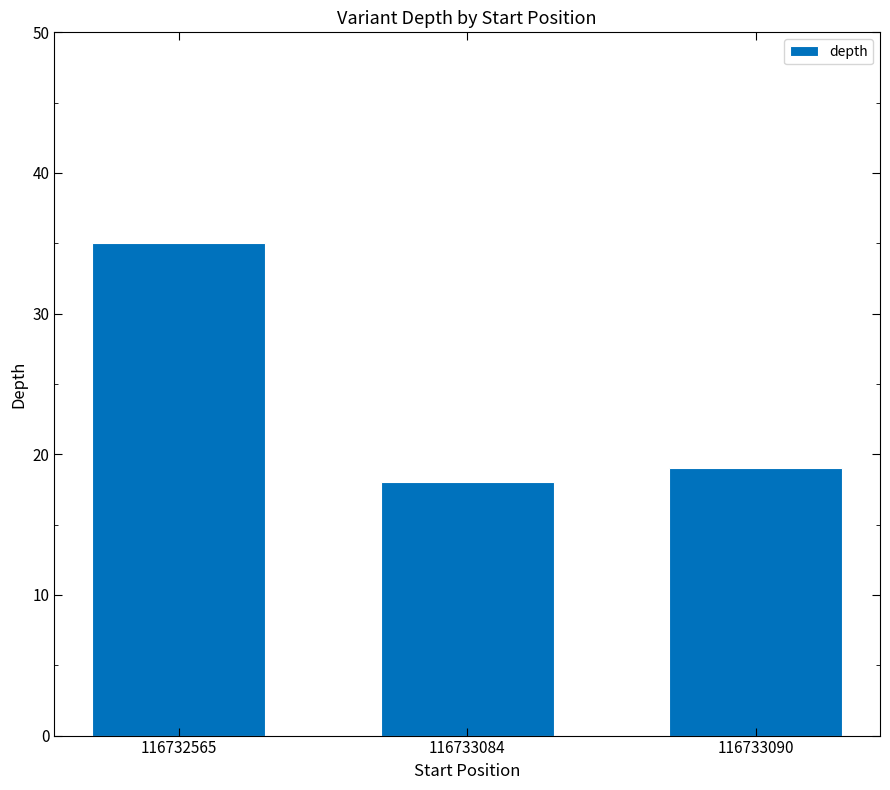

The value at 116732565 is 55. True or false?

False